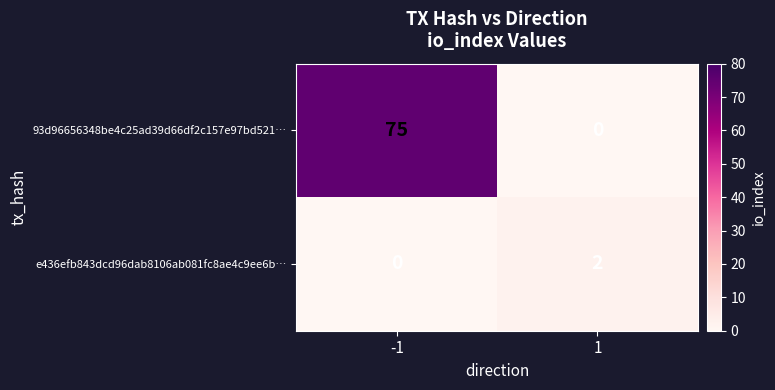

List the labels in order of e436efb843dcd96dab8106ab081fc8ae4c9ee6b… value, largest first.

1, -1